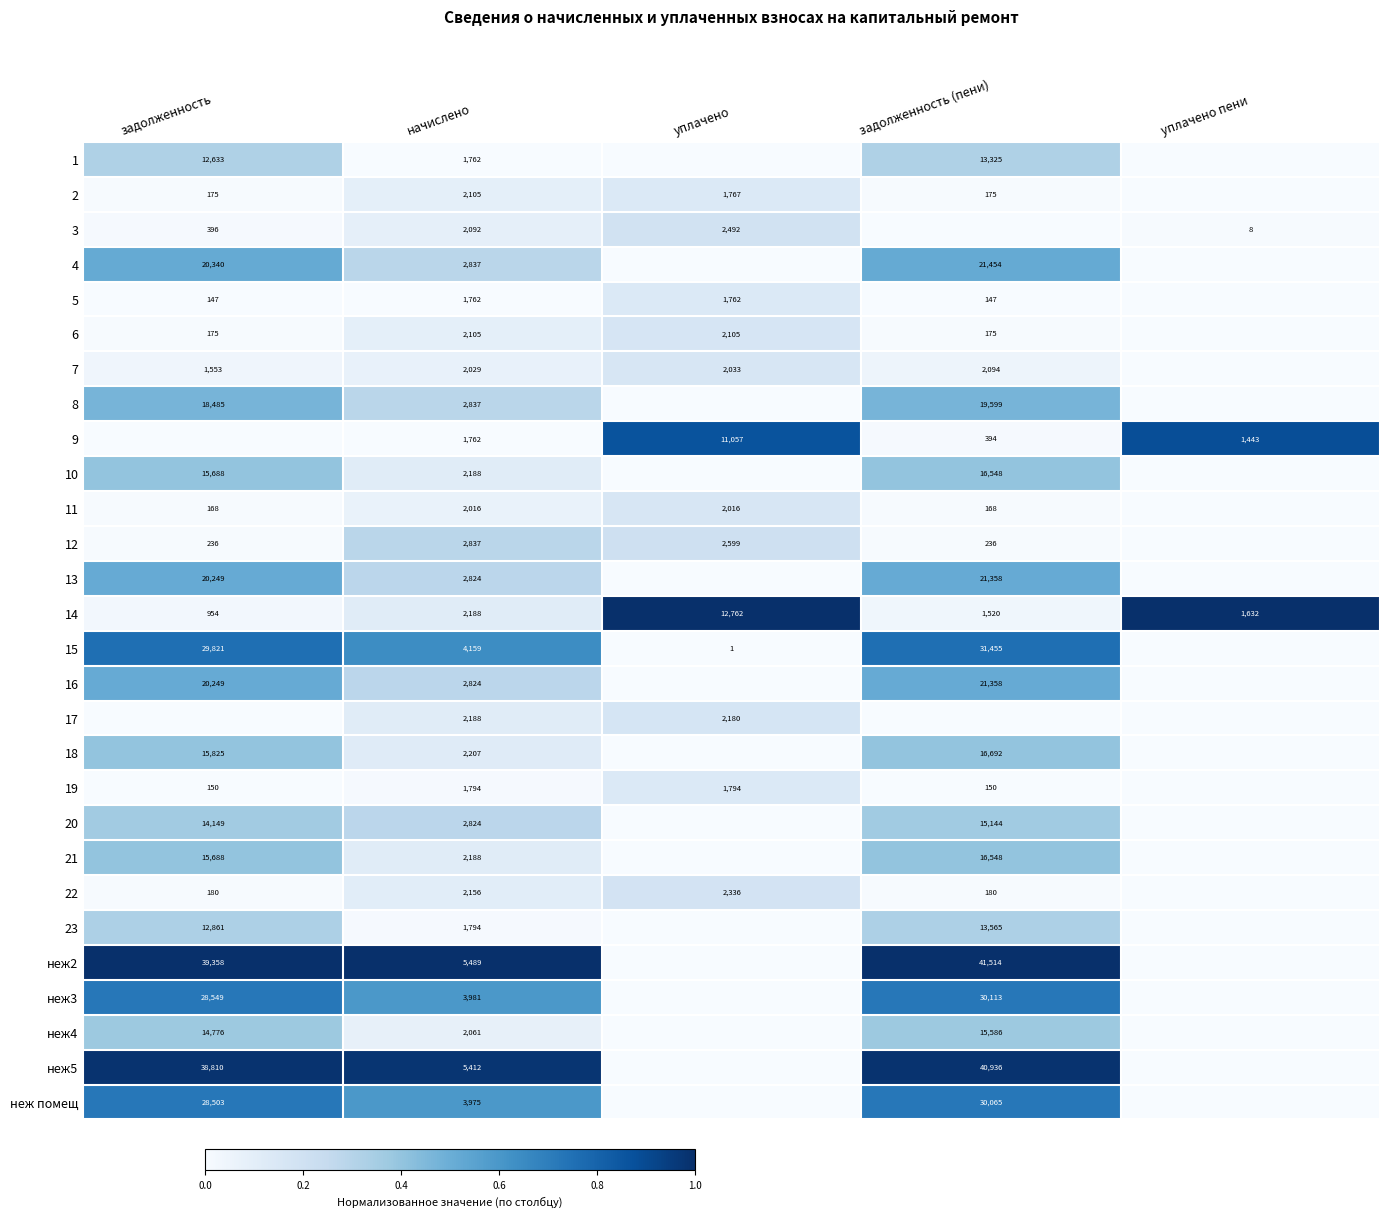

What is the sum of the 2 values at уплачено and задолженность (пени)?

1942